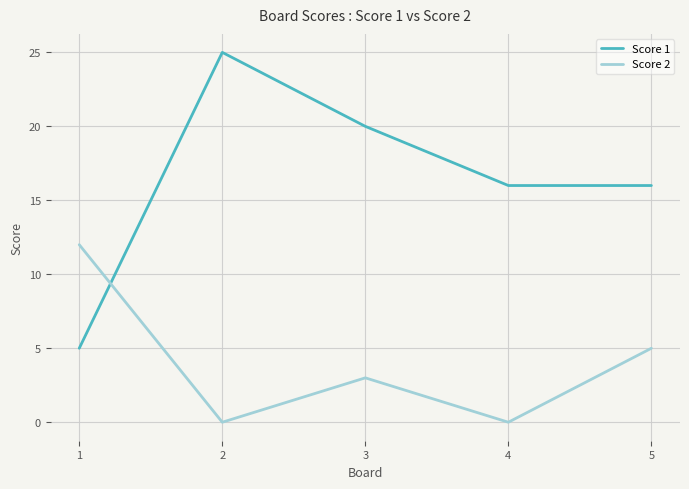

What is the lowest value of the Score 1 series?

5